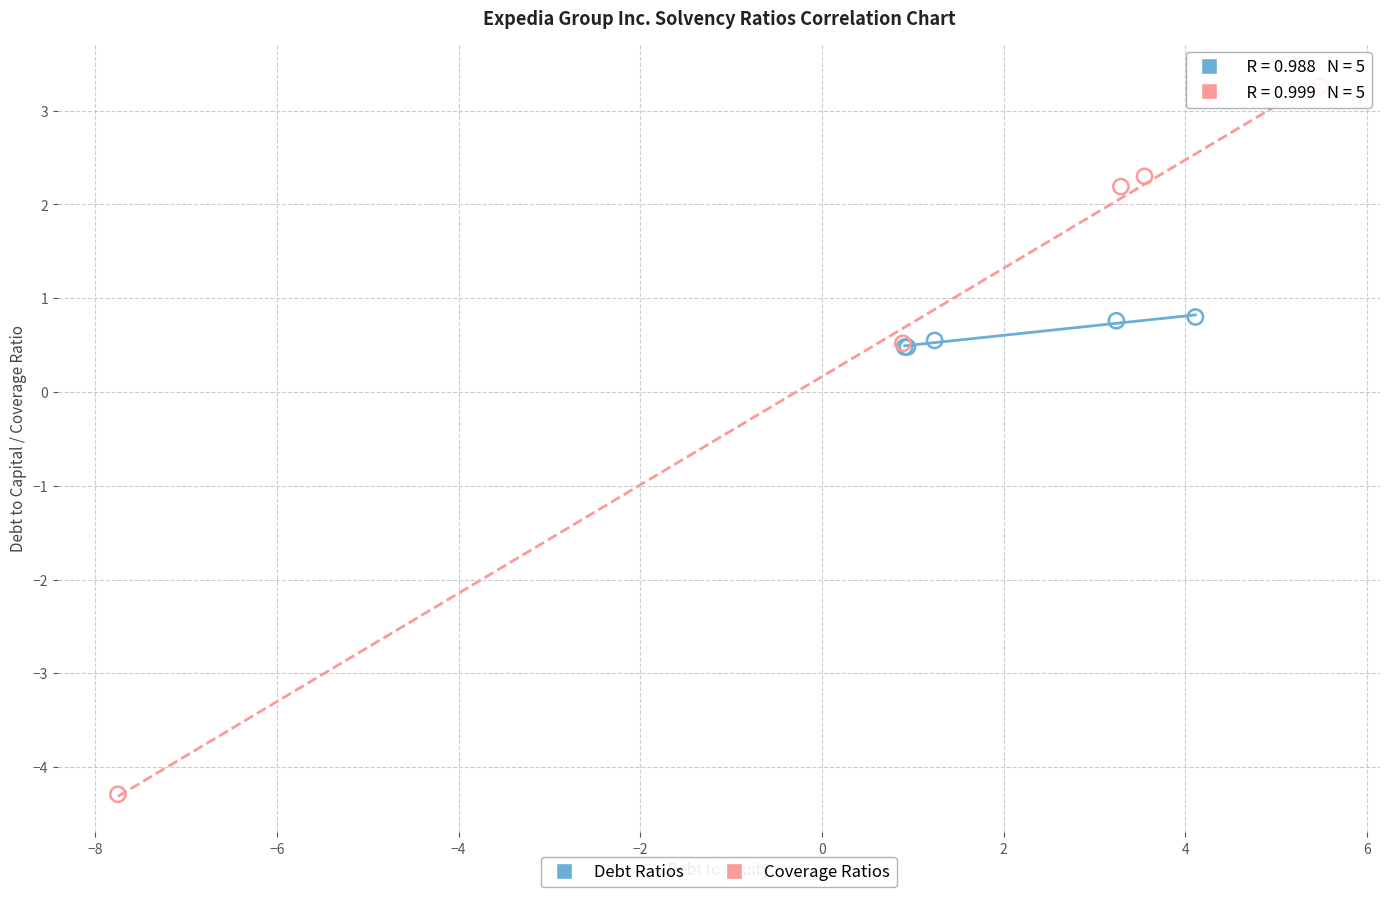

Which series has the widest spread of Y values?

Coverage Ratios